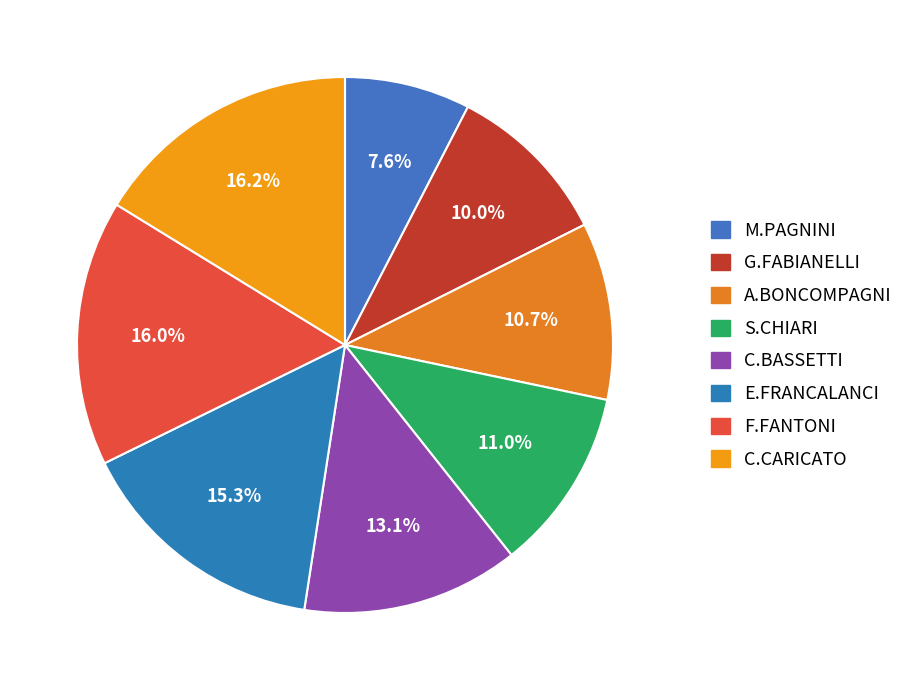

Which category has the biggest portion of the pie?

C.CARICATO